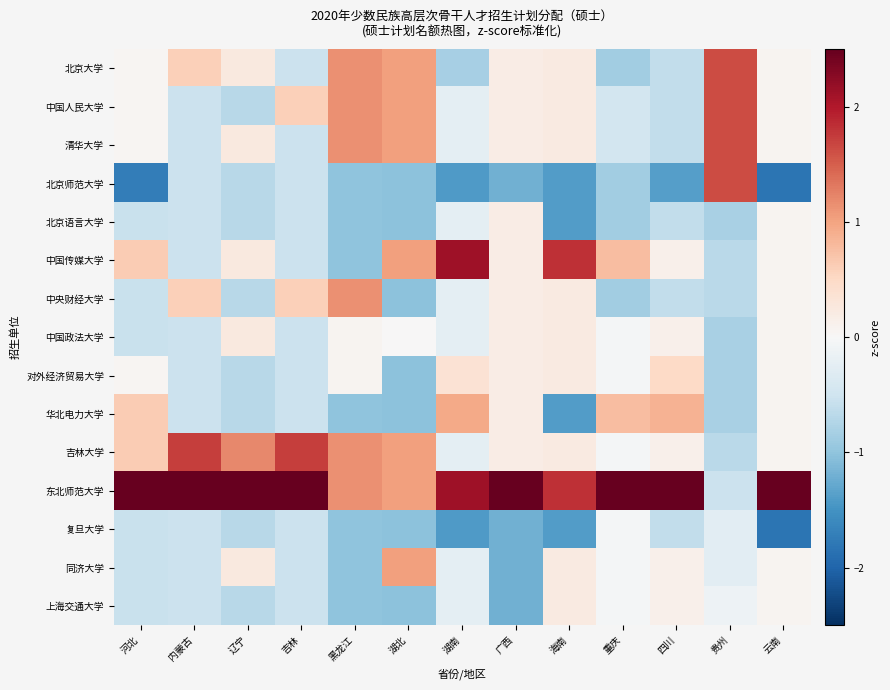

How many categories are shown in the chart?

13